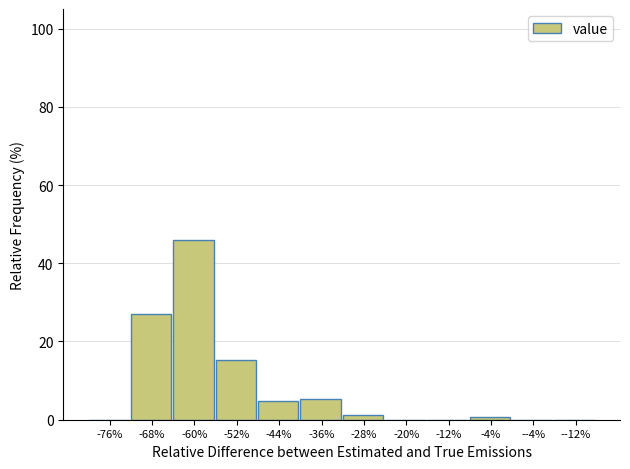

Reading left to right, list all the values displayed in this chart.

-76%=0.0	-68%=27.1	-60%=45.9	-52%=15.3	-44%=4.7	-36%=5.3	-28%=1.2	-20%=0.0	-12%=0.0	-4%=0.6	--4%=0.0	--12%=0.0